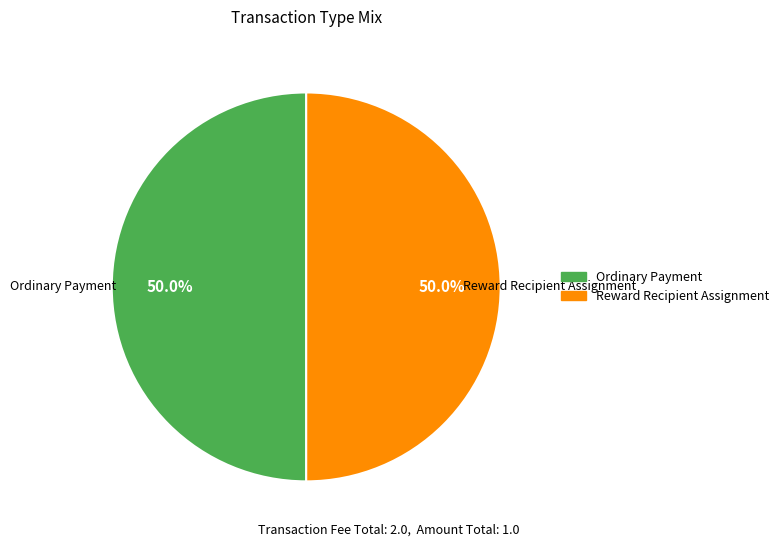

To the nearest percent, what percentage of the pie is Ordinary Payment?

50%